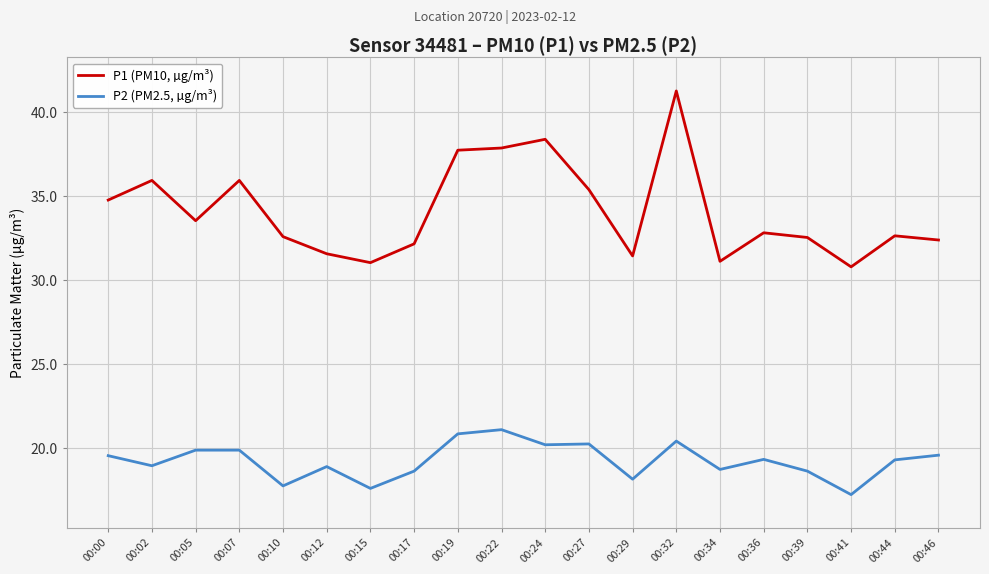

What is the spread (max minus min) of values at 00:02?

17.0